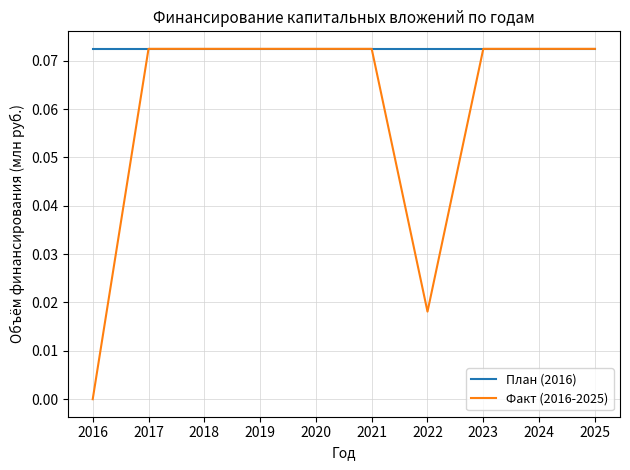

What are all the series names shown in the legend?

План (2016), Факт (2016-2025)